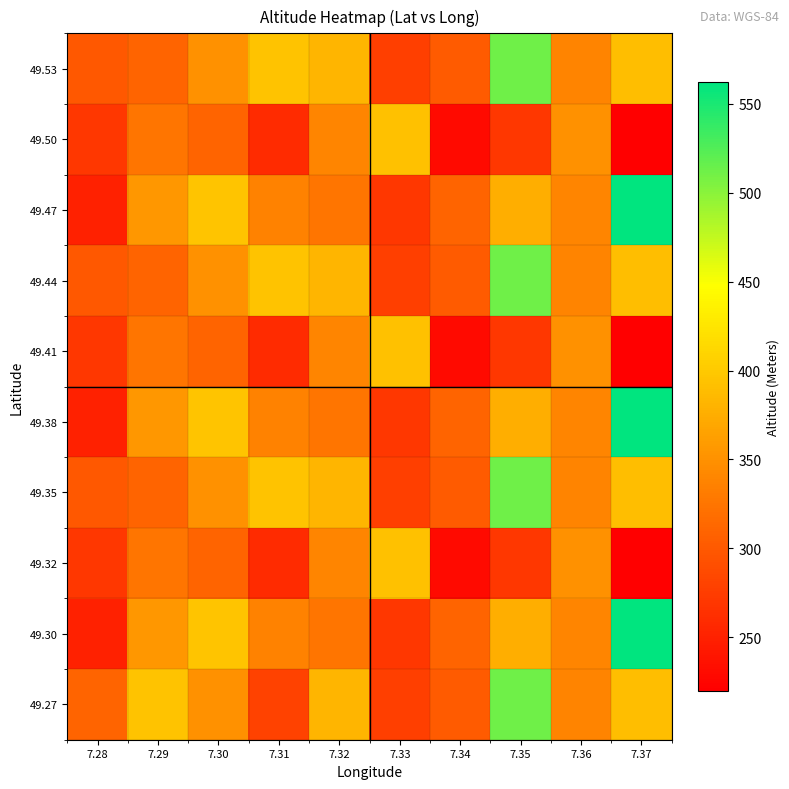

Between 7.34 and 7.37, which is larger?

7.37